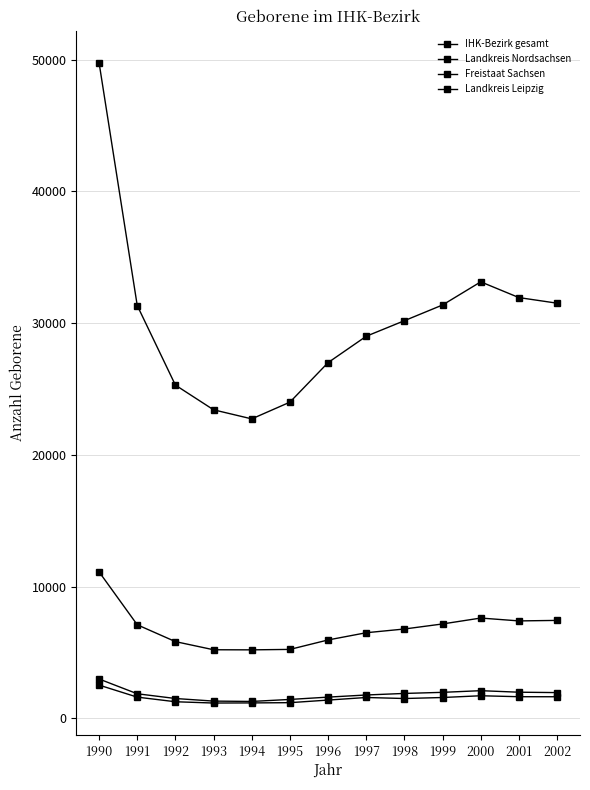

Reading left to right, extract all data points from this chart.

IHK-Bezirk gesamt: 11120	7102	5823	5205	5198	5232	5949	6498	6781	7165	7613	7395	7434
Landkreis Nordsachsen: 2522	1609	1258	1160	1169	1188	1385	1581	1503	1580	1713	1640	1637
Freistaat Sachsen: 49774	31341	25298	23423	22734	24004	27006	29008	30190	31383	33139	31943	31518
Landkreis Leipzig: 2985	1864	1504	1307	1281	1433	1609	1771	1889	1972	2098	1982	1953